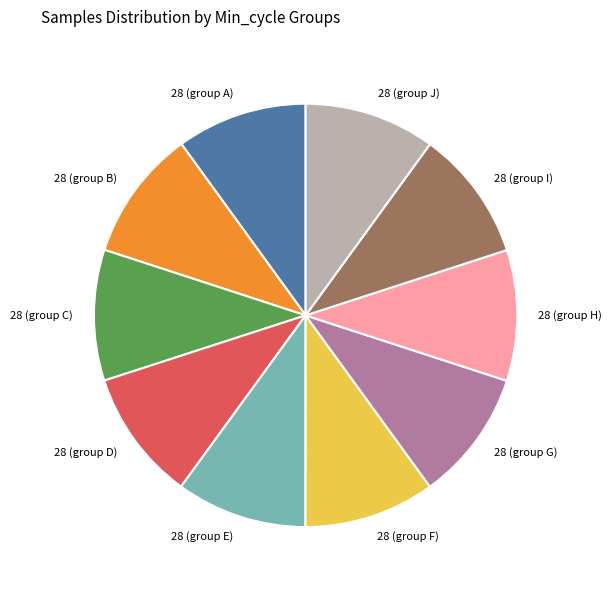

Does 28 (group F) account for over 50% of the chart?

No